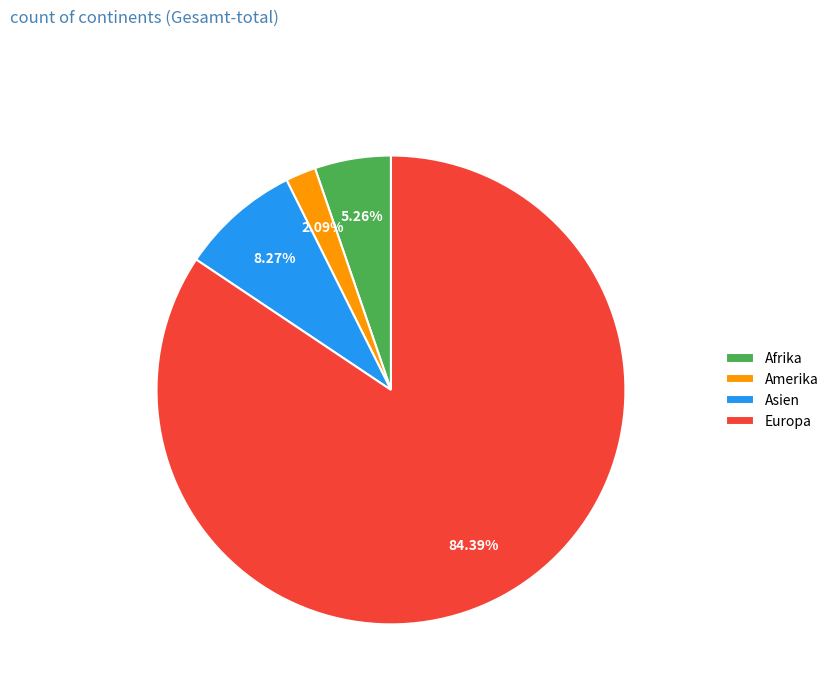

Do Asien and Europa together represent more than half of the pie?

Yes